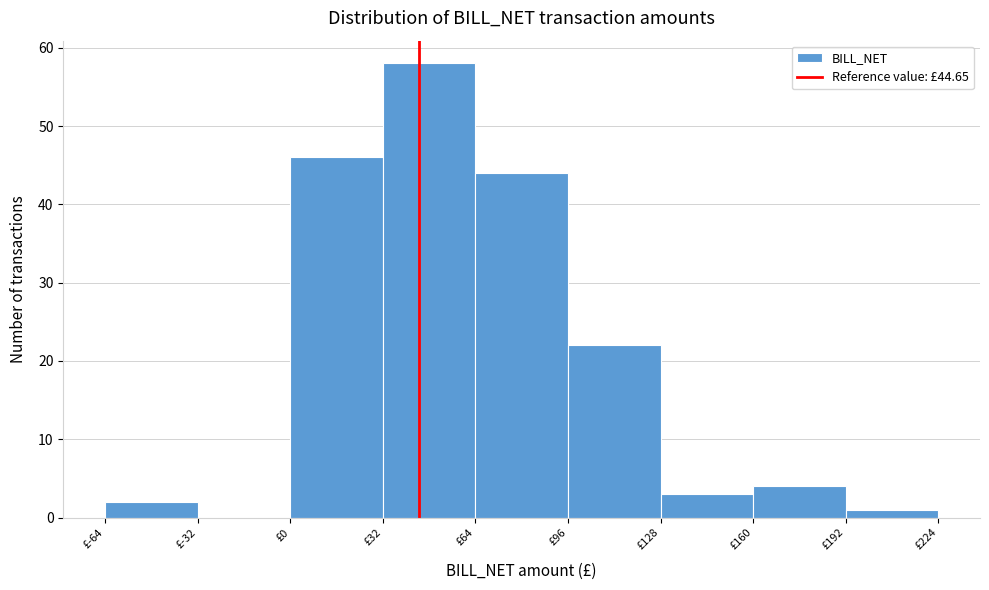

What is the height of the bar covering 32 to 64 on the x-axis? Neither the bar edges nor the heights are printed on the chart, so give them approximately, as read against the axes.

58